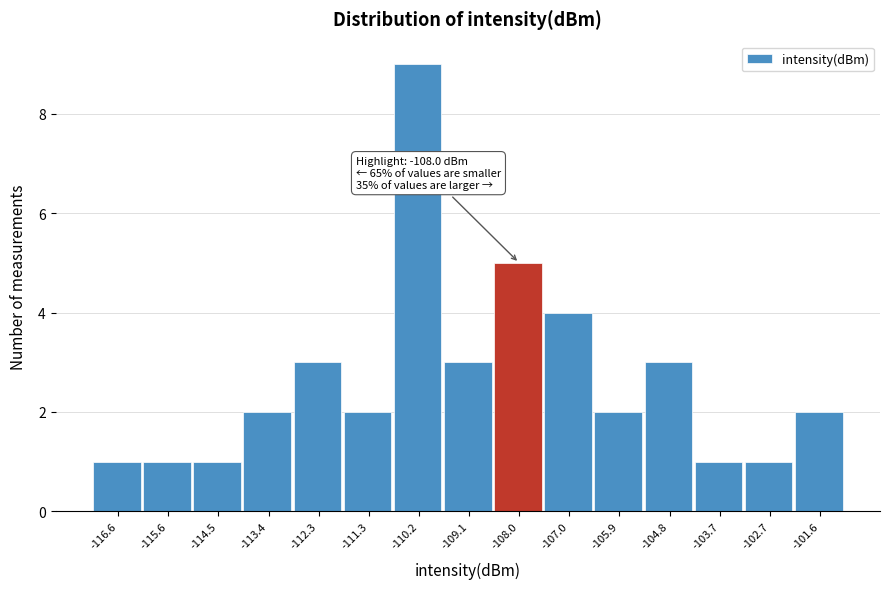

Over which range of the x-axis is the bar tallest?

-110.8 to -109.6